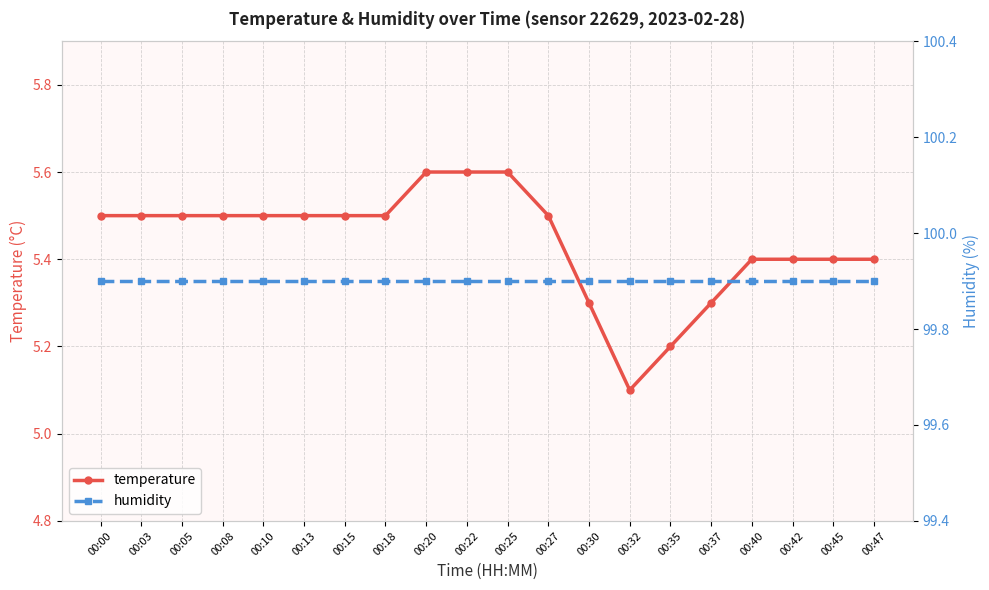

What is the total value across all series at 00:08?

105.4